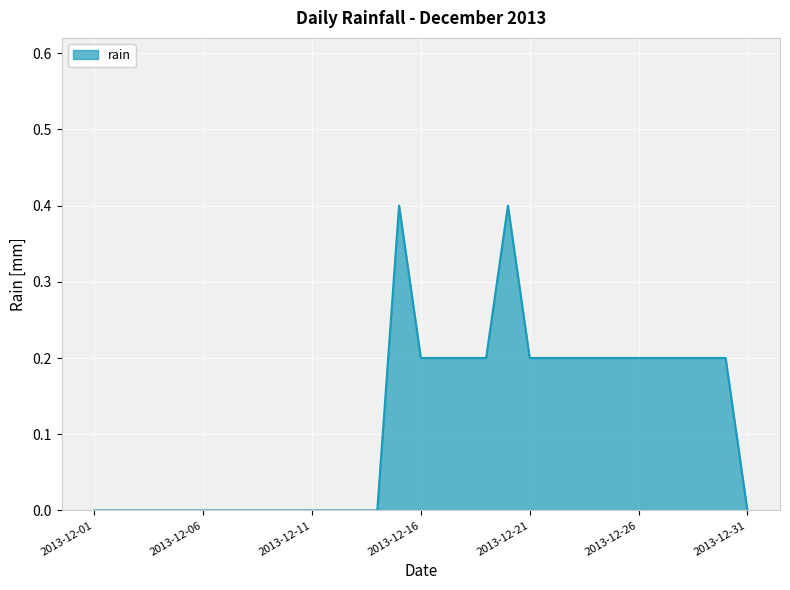

What is the greatest value displayed?

0.4